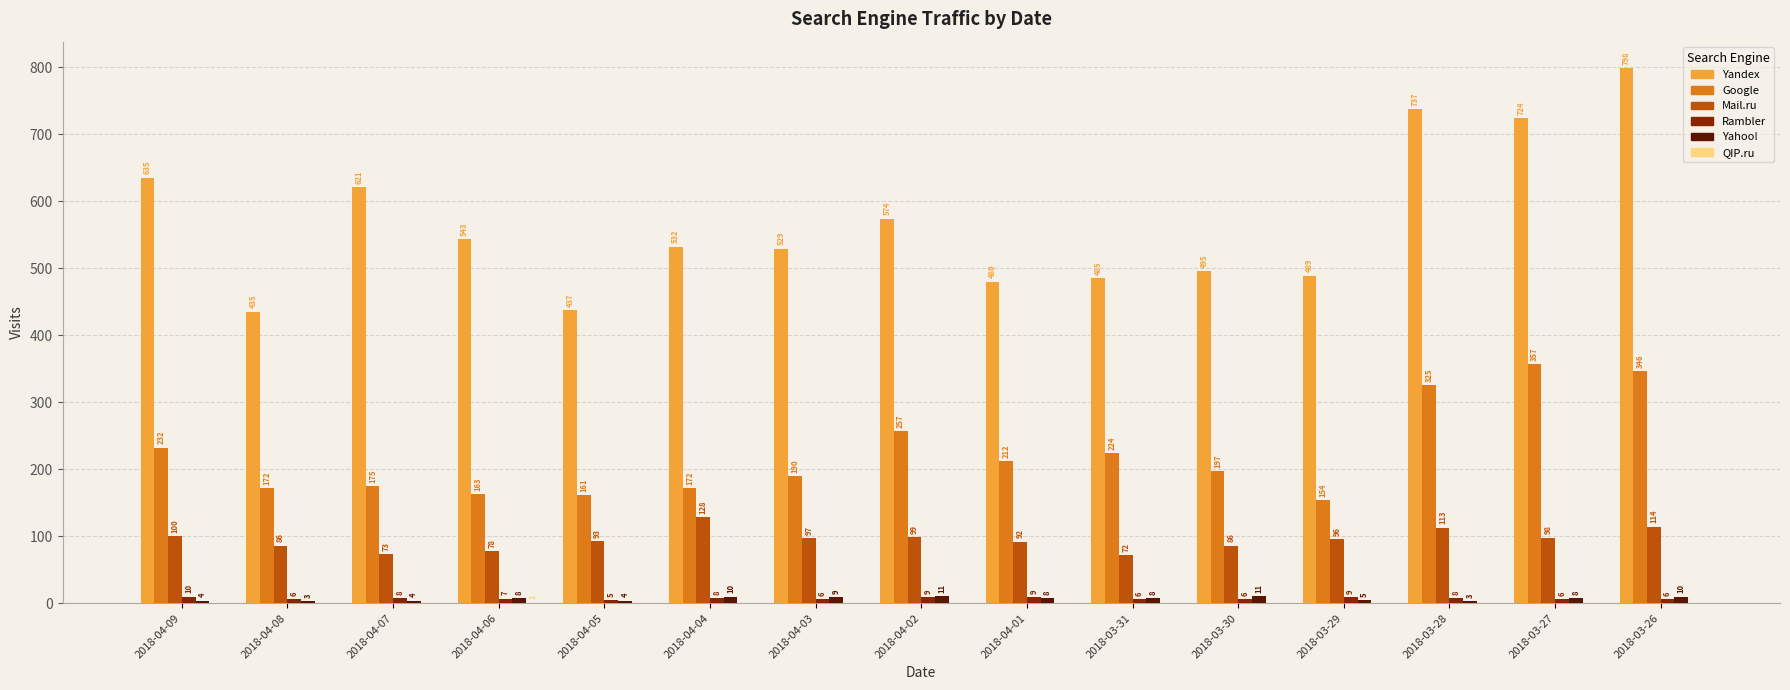

What is the sum of all Yahoo! values?

106